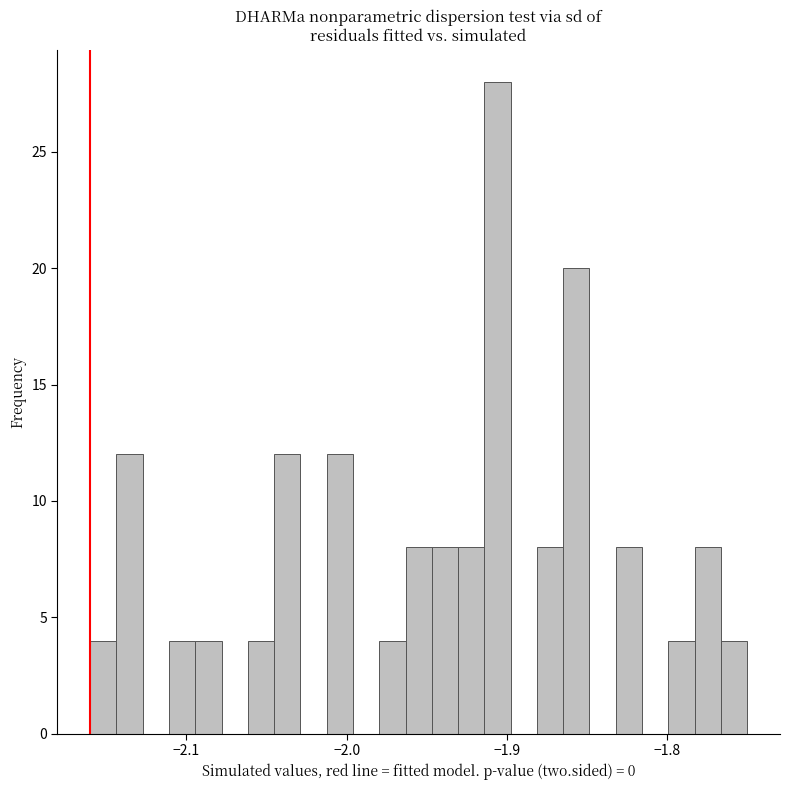

Around what value on the x-axis is the tallest bar? Give the approximate position of its centre, as read against the axis.

-1.91